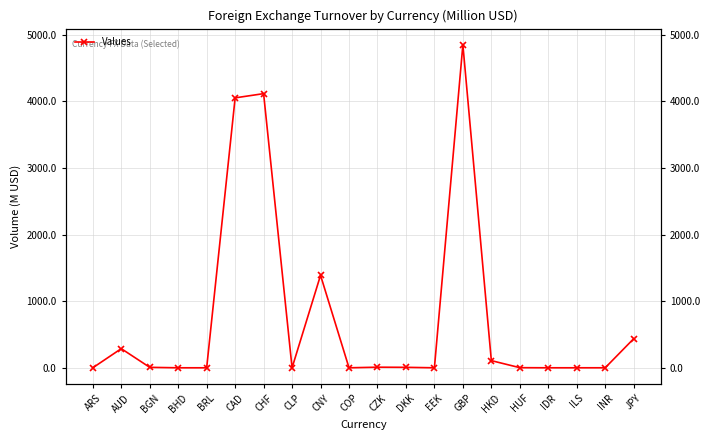

How many positive values are there?

14